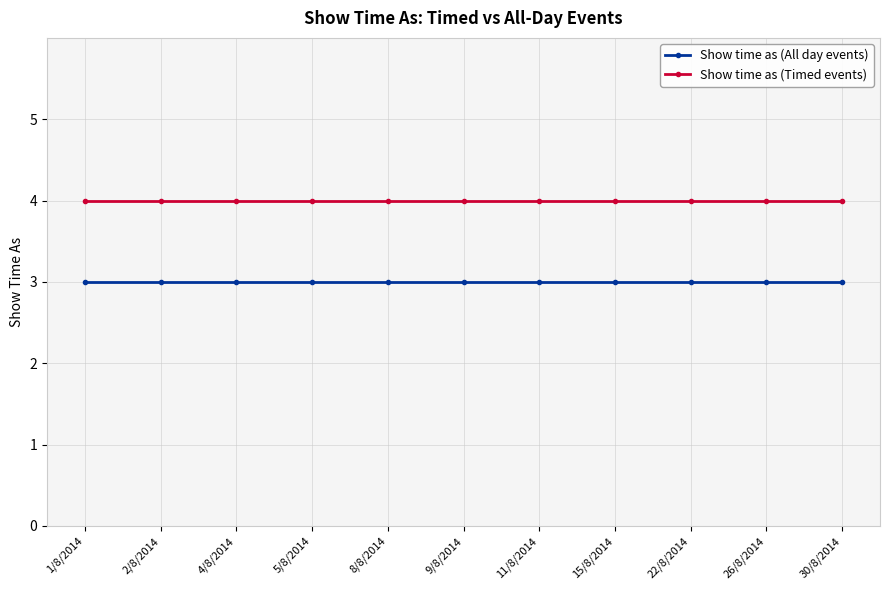

True or false: Show time as (All day events) and Show time as (Timed events) cross at least once.

False